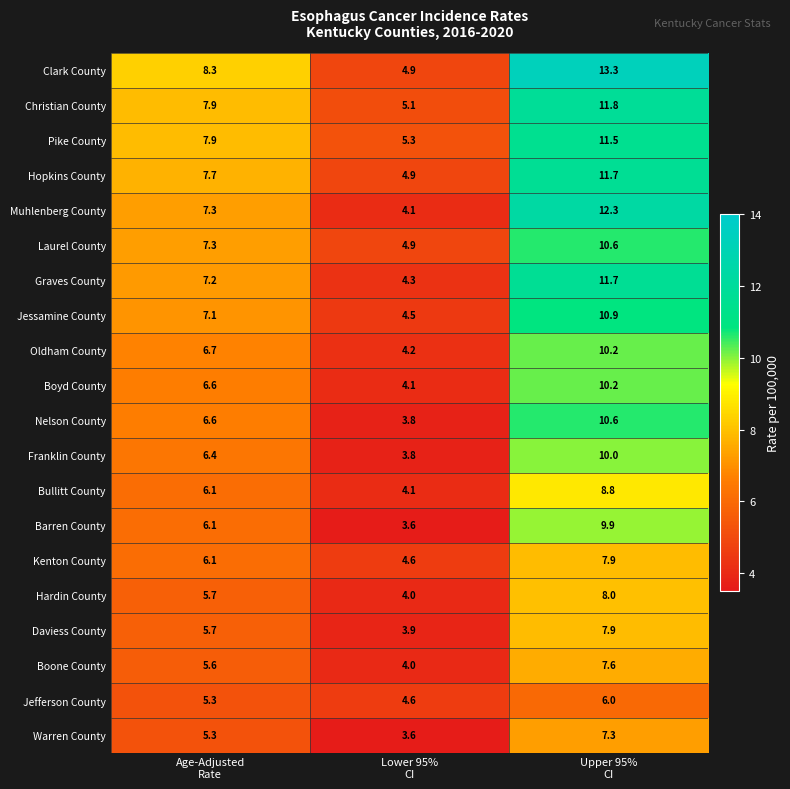

What is the total value across all series at Age-Adjusted
Rate?

132.9